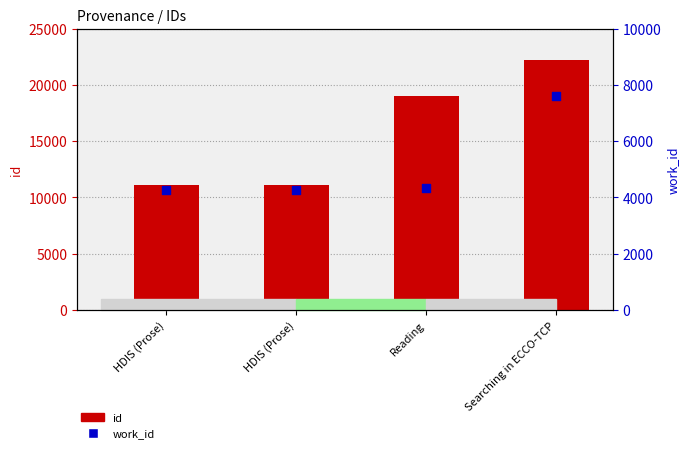

What are all the series names shown in the legend?

id, work_id